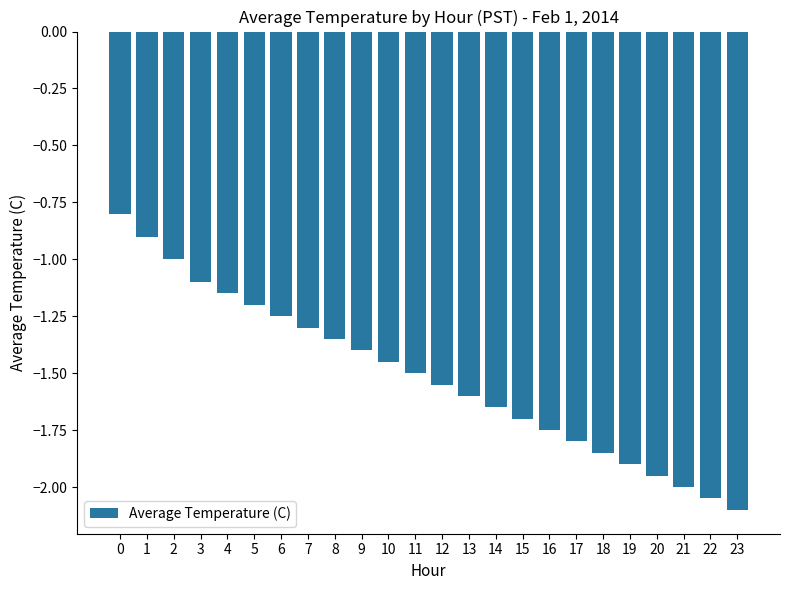

Does the chart contain stacked bars?

No